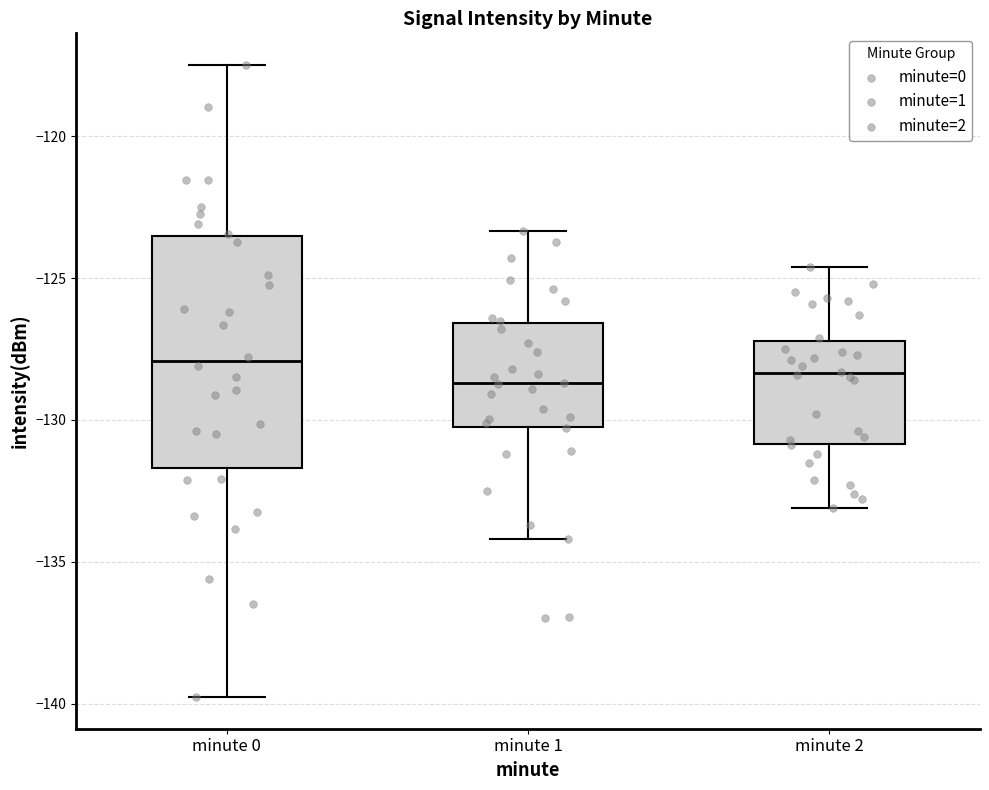

Reading left to right, transcribe this box plot: for each box, give where its median line is, the range the box spans, and where its two whiskers end, as read against the y-axis. The values are not printed on the chart, so give them approximately, as read against the axis.

minute 0: median -128.0, box -131.5 to -123.5, whiskers -140.0 to -117.5
minute 1: median -128.5, box -130.0 to -126.5, whiskers -134.0 to -123.5
minute 2: median -128.5, box -131.0 to -127.0, whiskers -133.0 to -124.5